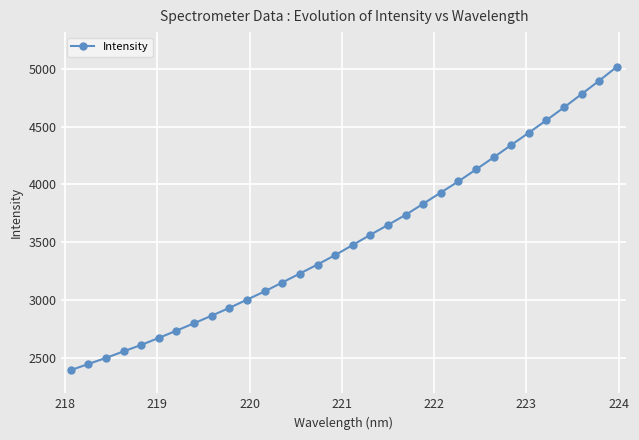

What is the difference between the maximum and second lowest values?

2573.5